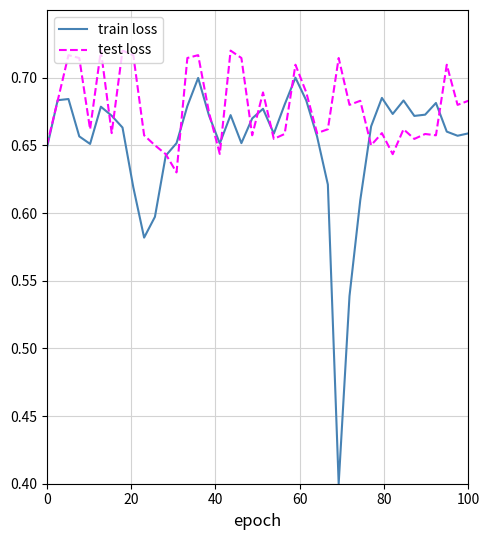

In test loss, how many points are lower than both neighbors (excluding endpoints)?

13